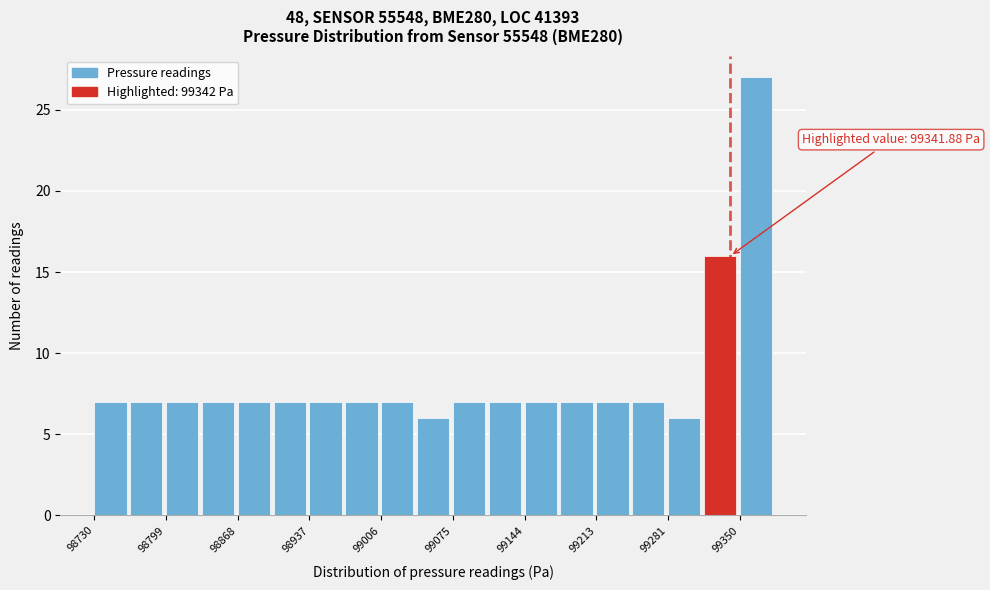

Read against the x-axis, roughly where is the centre of the tallest bar?

99370